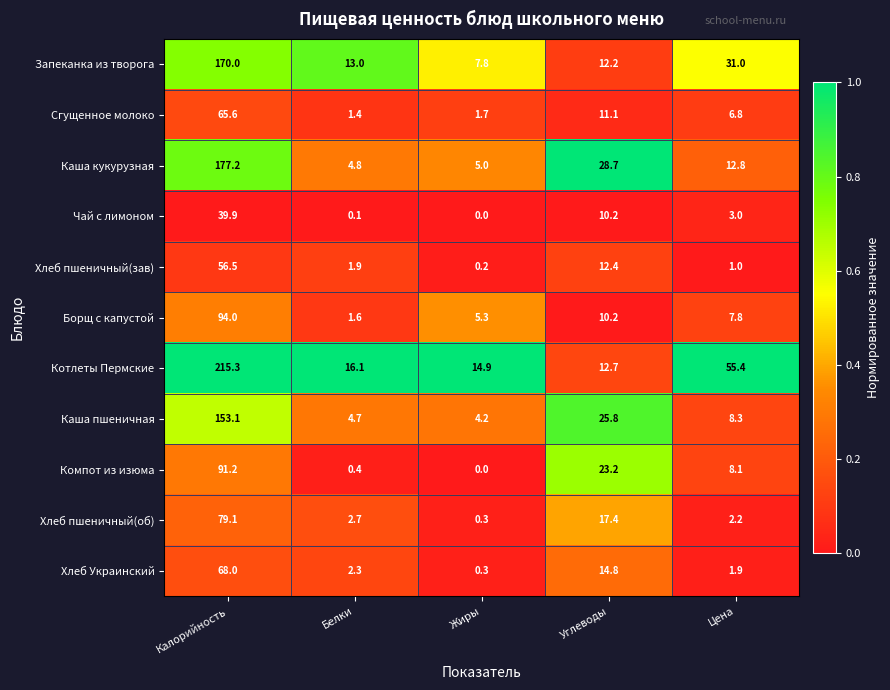

How many series are shown in this chart?

11